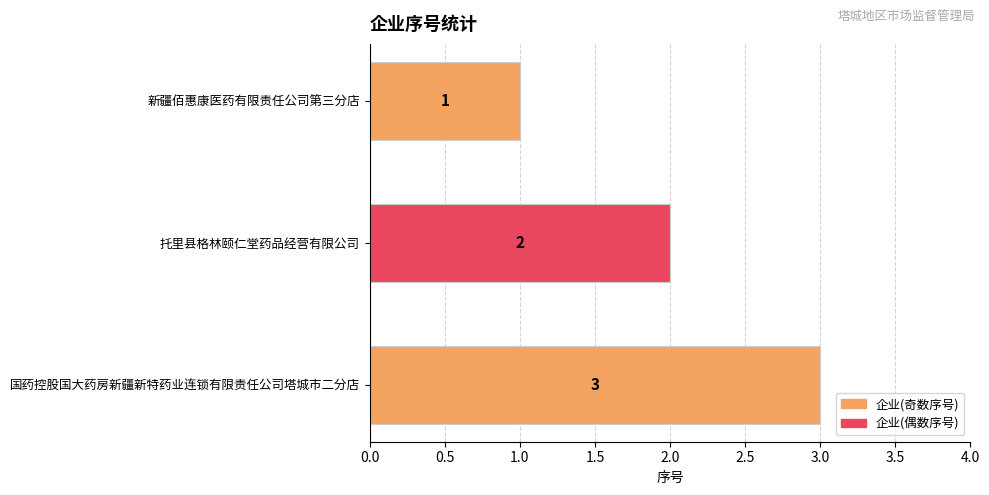

What is the change in value from 新疆佰惠康医药有限责任公司第三分店 to 国药控股国大药房新疆新特药业连锁有限责任公司塔城市二分店?

+2